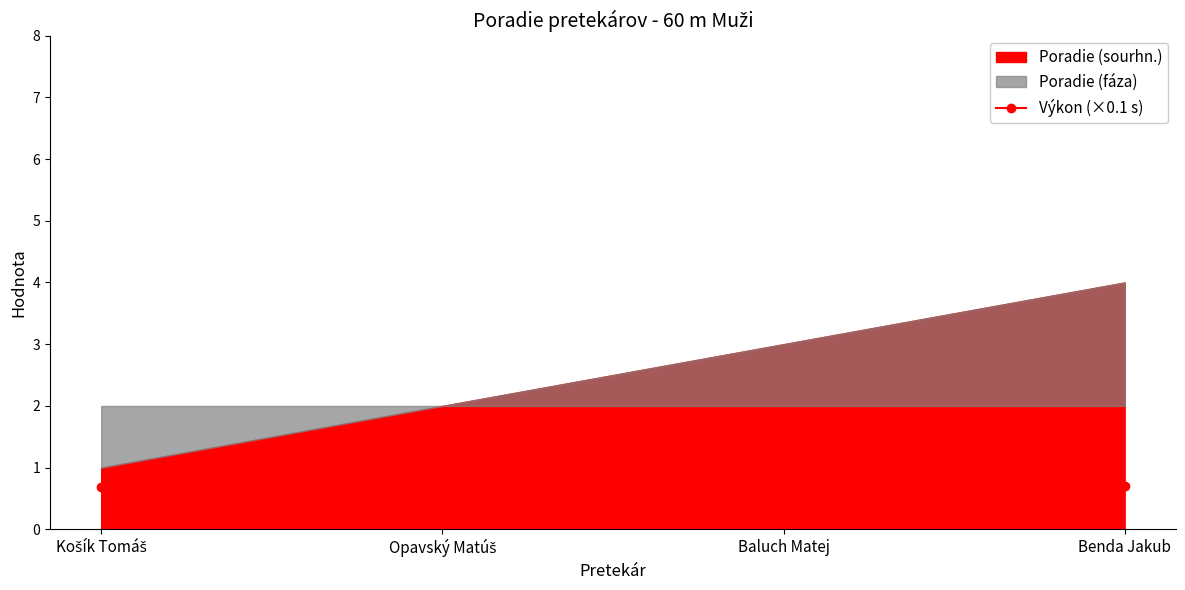

Is it true that the value at Opavský Matúš is 0.7?

True